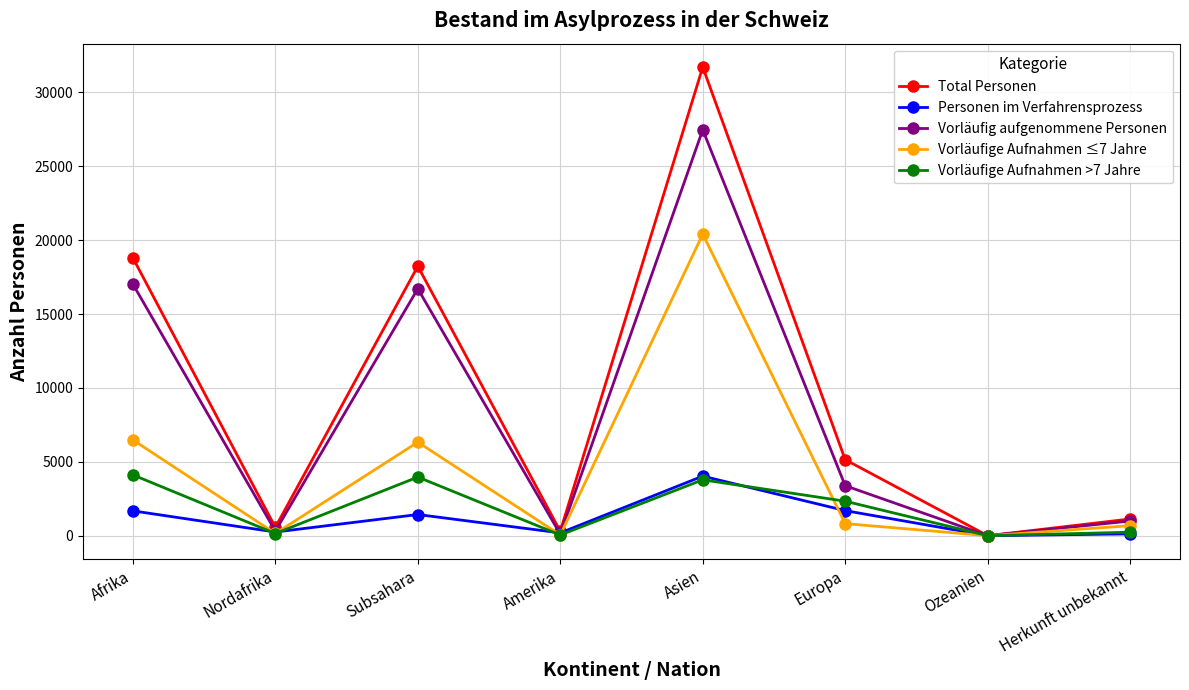

What is the greatest value displayed?

31707